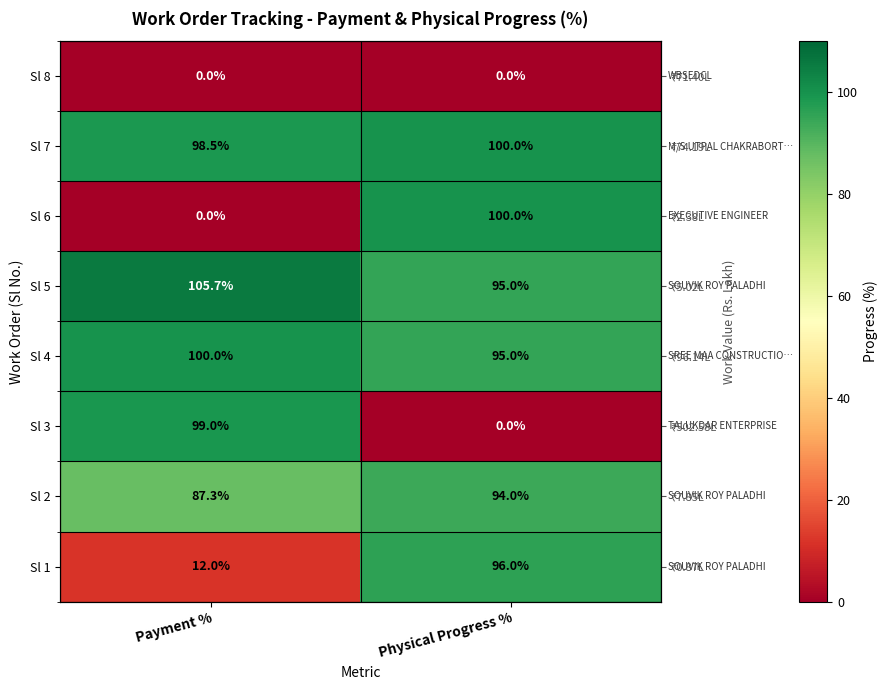

What is the total value across all series at Payment %?

502.6